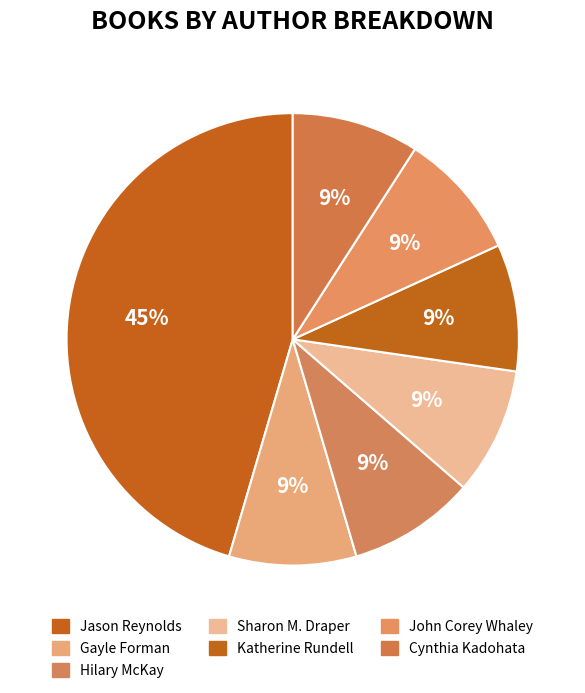

Count the number of slices in the pie.

7